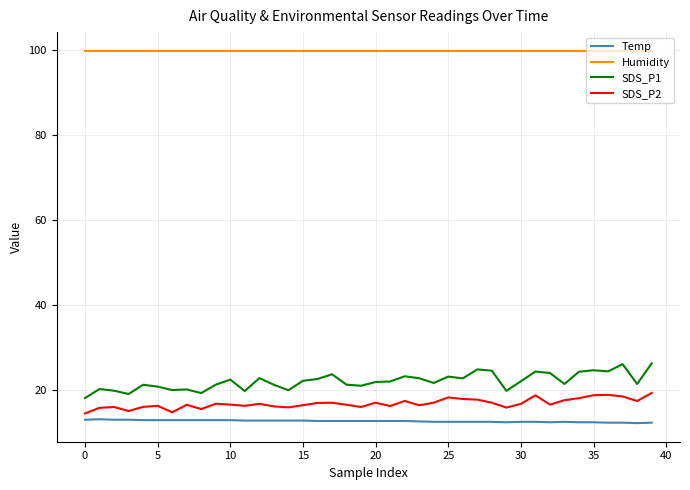

True or false: Temp and SDS_P2 cross at least once.

False